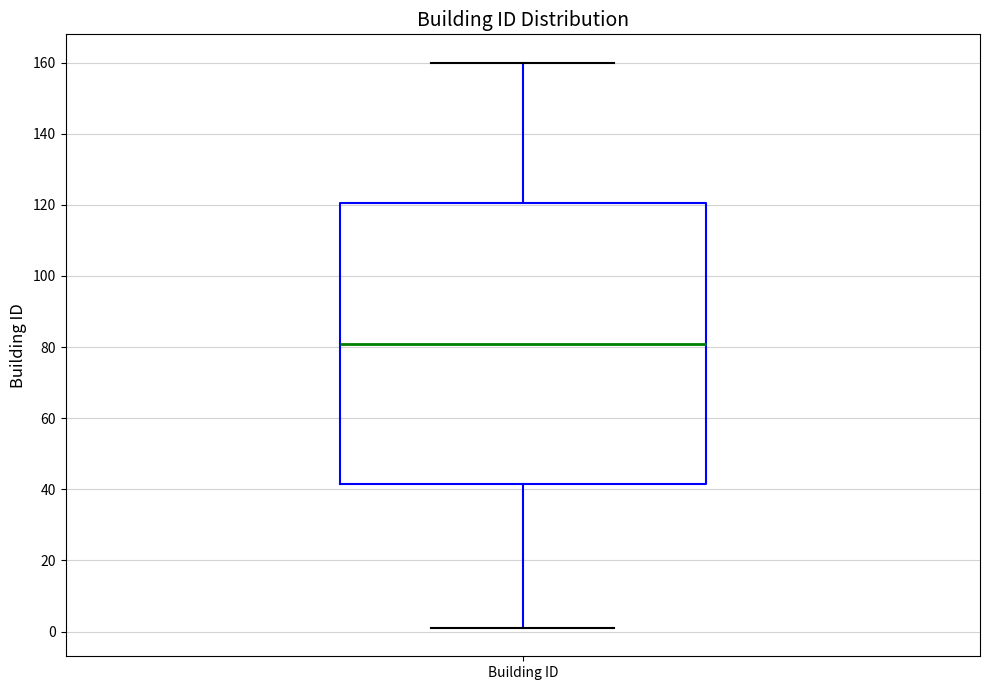

Transcribe this box plot: give where the median line is, the range the box spans, and where the two whiskers end, as read against the y-axis. The values are not printed on the chart, so give them approximately, as read against the axis.

median 82, box 42 to 120, whiskers 2 to 160